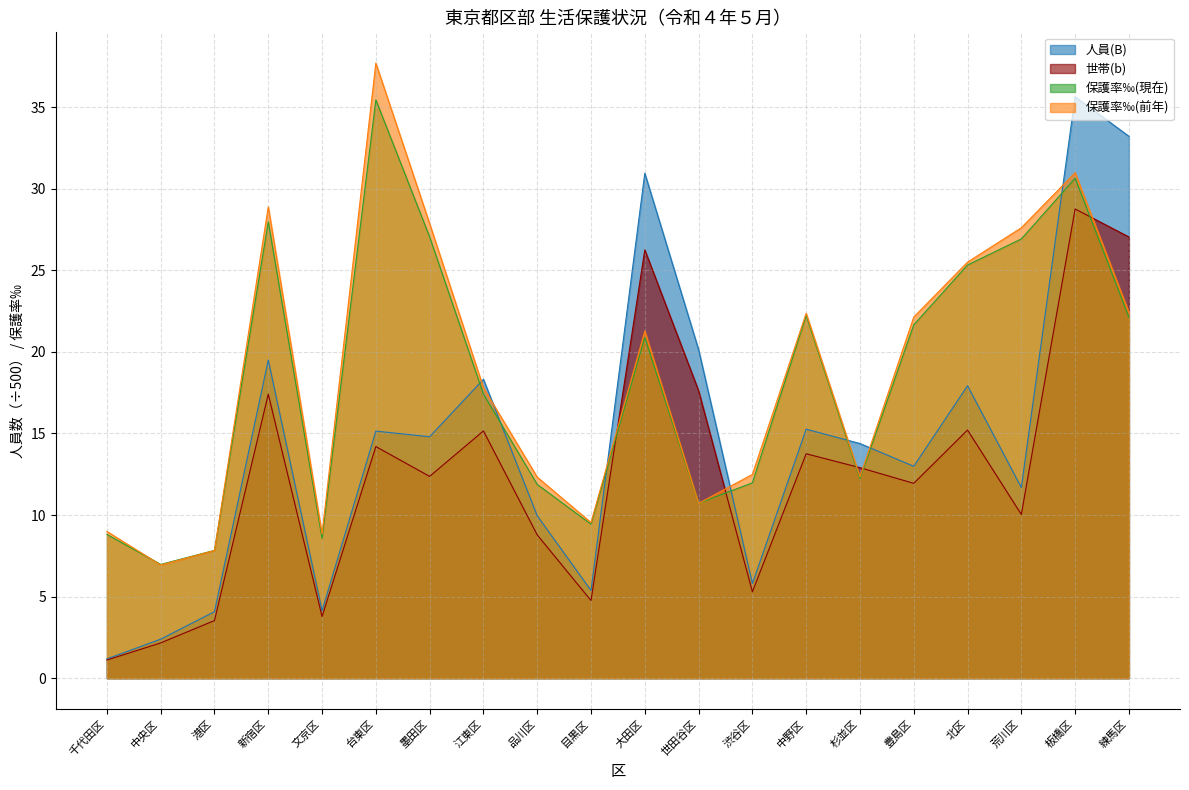

Does the chart have visible grid lines?

Yes